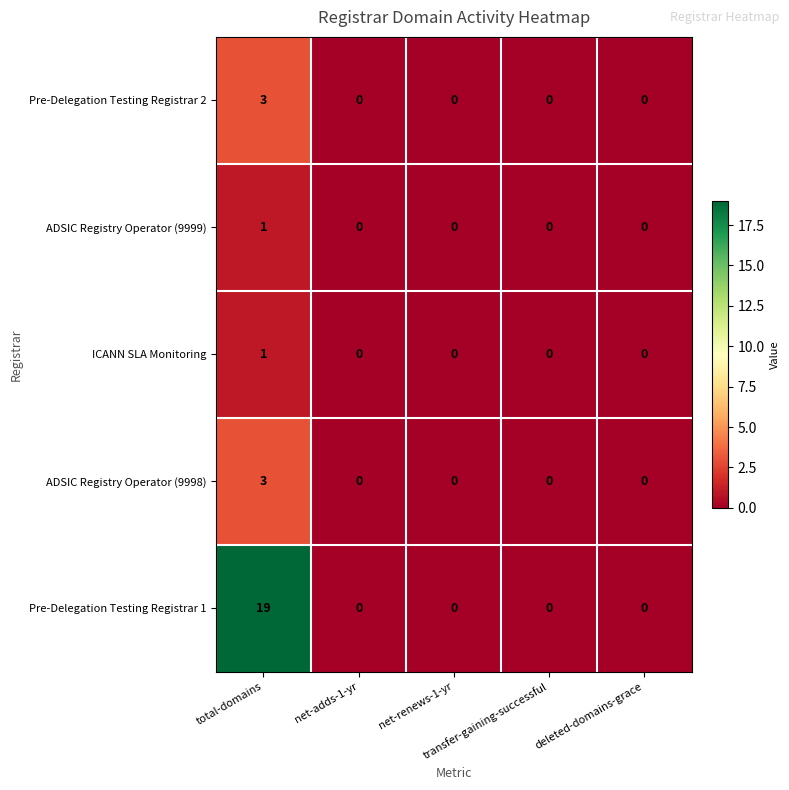

How many ADSIC Registry Operator (9998) values are between 0 and 1?

4